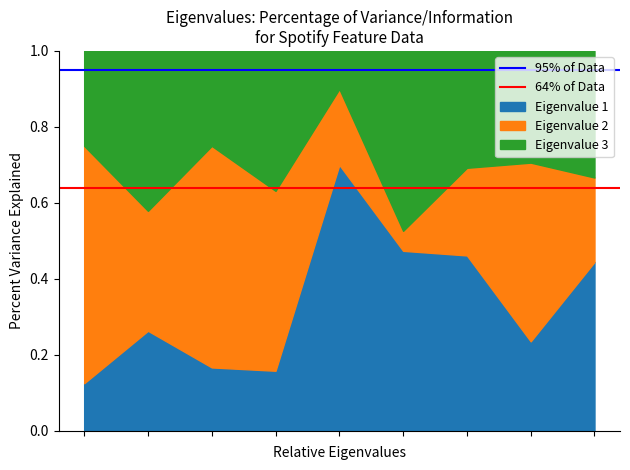

What is the highest value of the Eigenvalue 1 series?

0.7